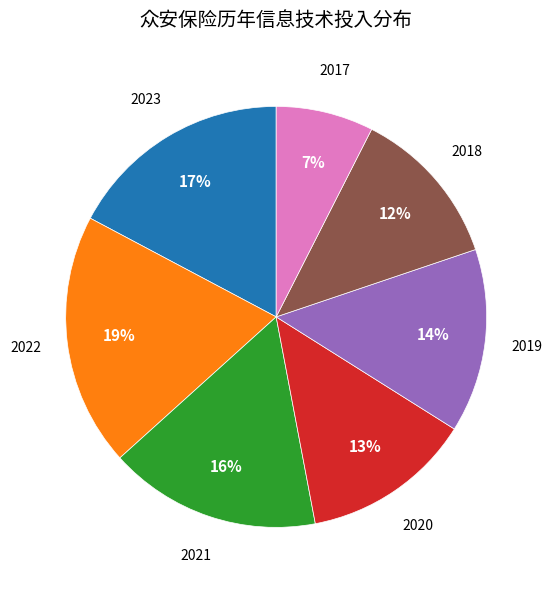

Approximately how many times larger is the value at 2018 compared to 2023?

0.7